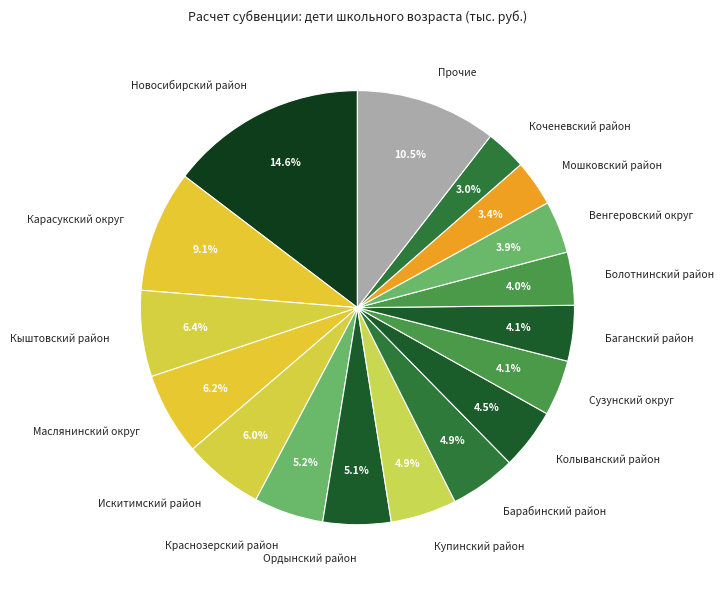

To the nearest percent, what is the difference between the largest and smallest slice percentages?

12%